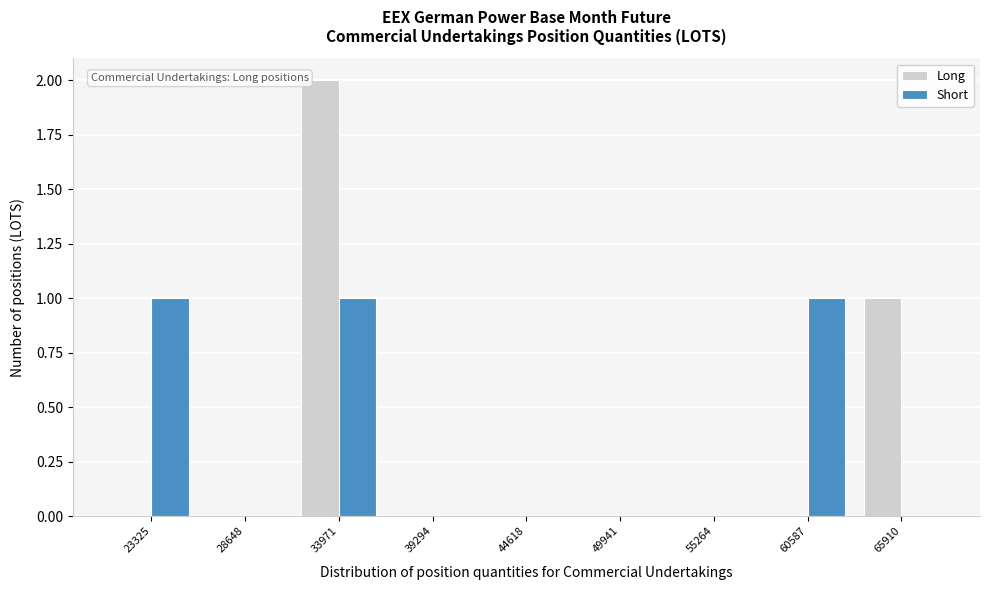

Reading left to right, list all the values displayed in this chart.

Long: 23325=0	28648=0	33971=2	39294=0	44618=0	49941=0	55264=0	60587=0	65910=1
Short: 23325=1	28648=0	33971=1	39294=0	44618=0	49941=0	55264=0	60587=1	65910=0